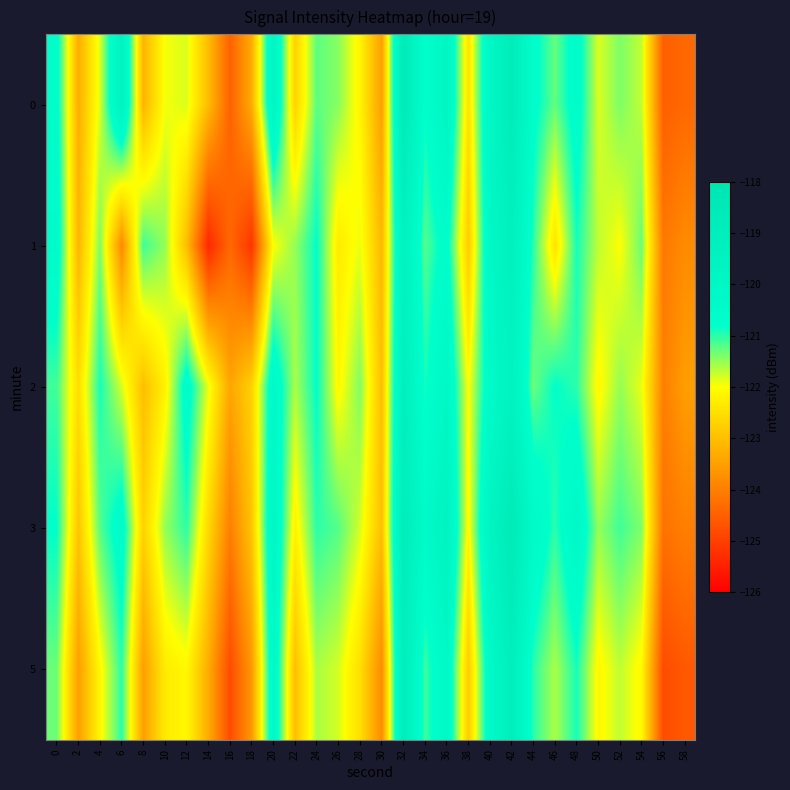

What is the spread (max minus min) of values at 40?

0.7